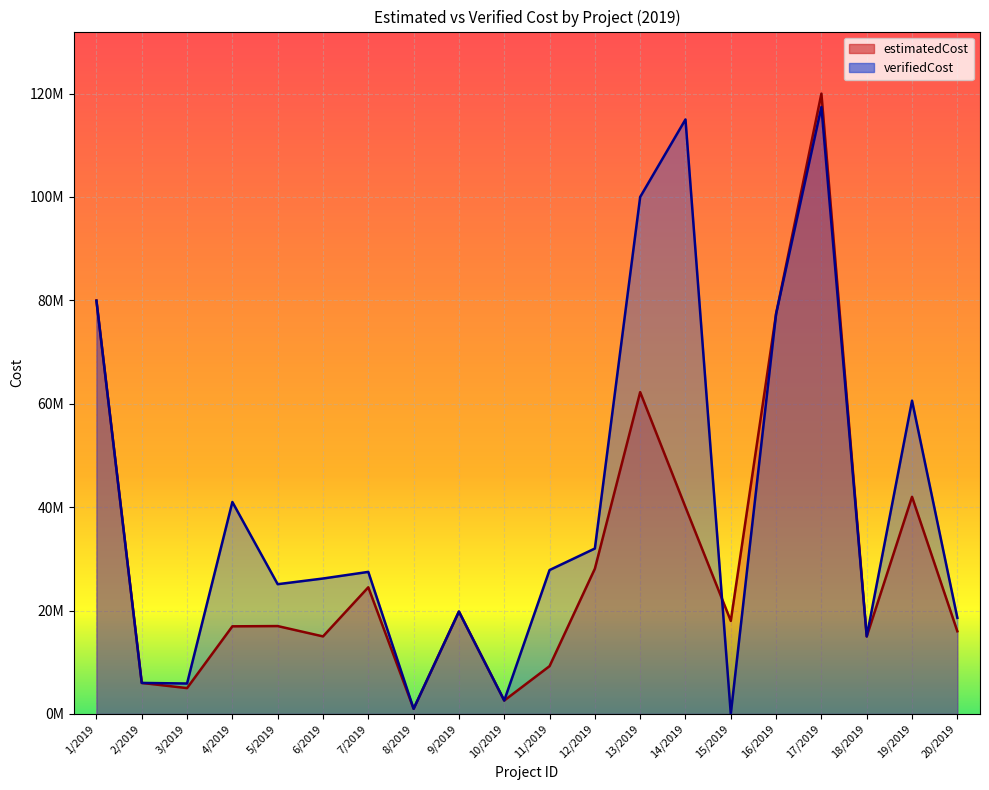

What are all the series names shown in the legend?

estimatedCost, verifiedCost